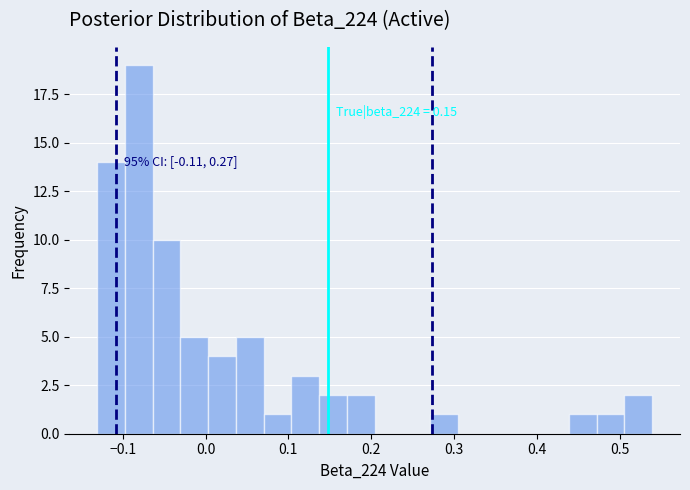

Read against the x-axis, roughly where is the centre of the tallest bar?

-0.08